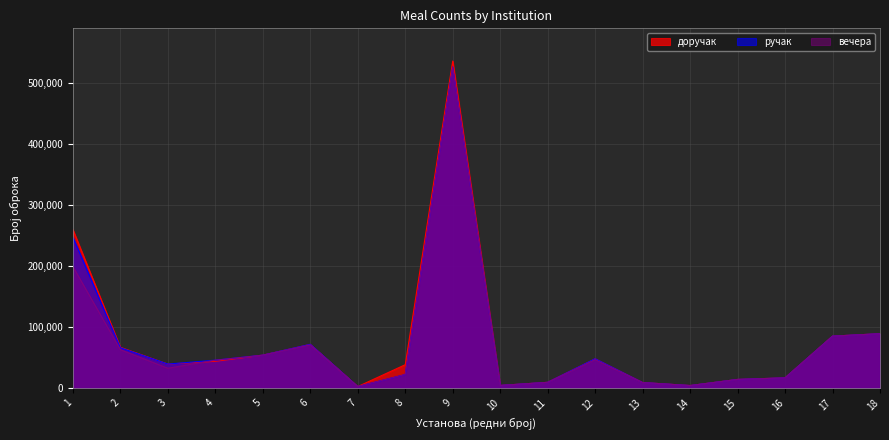

Reading left to right, extract all data points from this chart.

доручак: 1=259515.0	2=66612.5	3=39072.0	4=43617.5	5=53682.5	6=71357.5	7=2196.0	8=38025.0	9=536002.5	10=4015.0	11=9125.0	12=47732.5	13=8760.0	14=3832.5	15=13870.0	16=16438.5	17=84862.5	18=88830.5
ручак: 1=247105.0	2=65882.5	3=39073.5	4=45442.5	5=53682.5	6=71458.5	7=2196.0	8=21900.0	9=526330.0	10=4015.0	11=9125.0	12=47732.5	13=8760.0	14=3832.5	15=13870.0	16=16438.5	17=84862.5	18=88830.5
вечера: 1=198925.0	2=62597.5	3=32228.5	4=45442.5	5=53682.5	6=70546.0	7=2196.0	8=21900.0	9=525600.0	10=4015.0	11=9125.0	12=46272.5	13=8760.0	14=3832.5	15=13870.0	16=16438.5	17=84862.5	18=88830.5